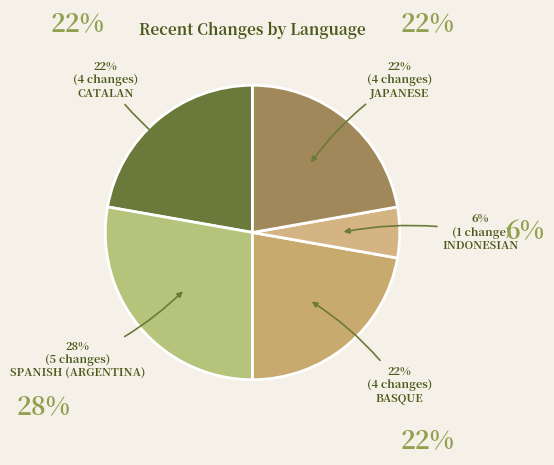

To the nearest percent, what is the difference between the largest and smallest slice percentages?

22%